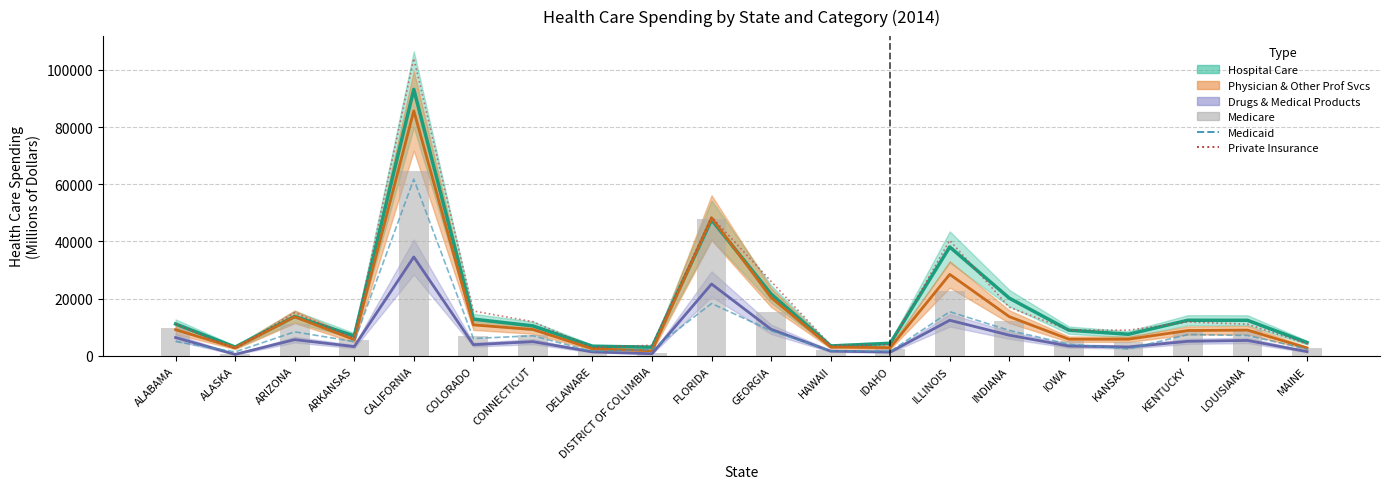

What is the spread (max minus min) of values at IOWA?

4945